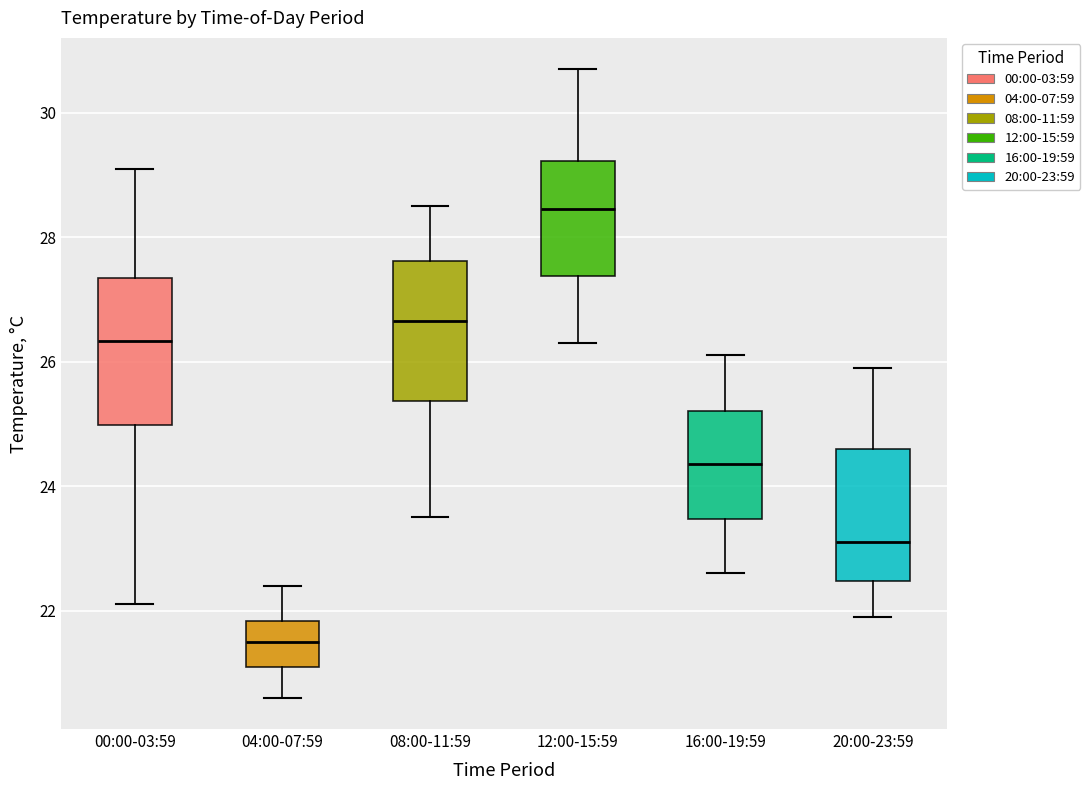

Where does the median line of the box for 12:00-15:59 sit on the y-axis? The values are not printed on the chart, so give them approximately, as read against the axis.

28.4